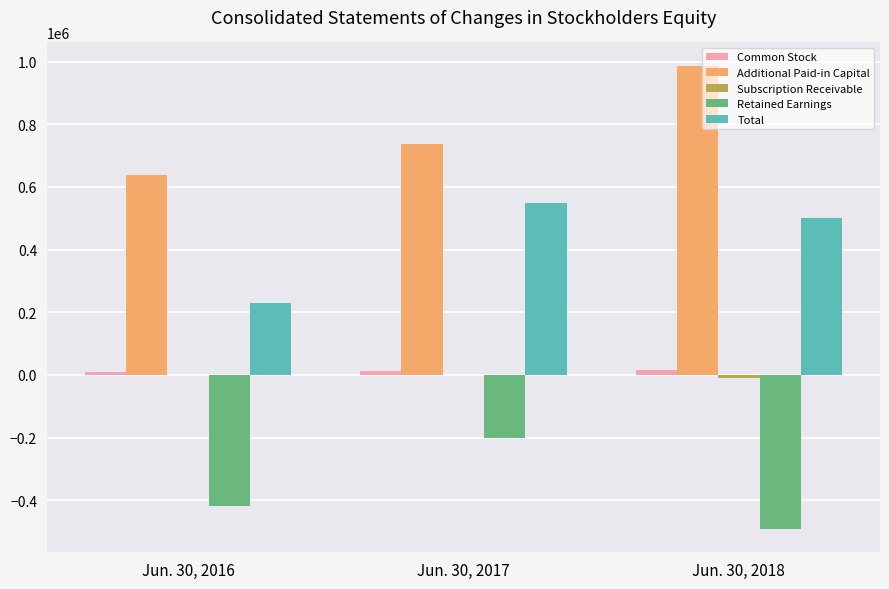

The value of Retained Earnings at Jun. 30, 2017 is -200437. True or false?

True